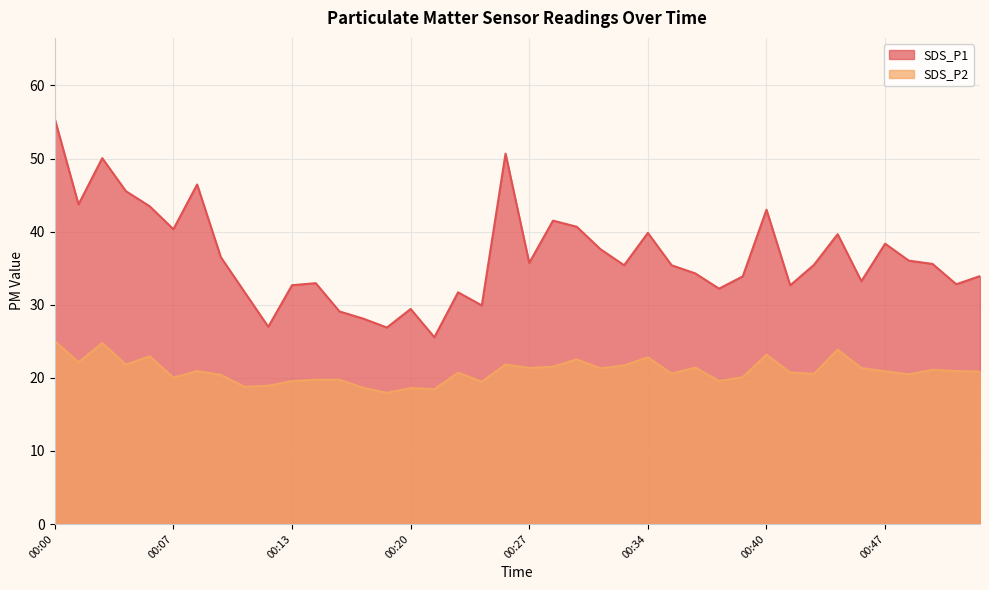

Reading left to right, list all the values displayed in this chart.

SDS_P1: 55.4	43.7	50.0	45.5	43.5	40.3	46.5	36.5	31.7	27.0	32.7	33.0	29.1	28.1	26.9	29.4	25.6	31.7	29.9	50.7	35.7	41.5	40.7	37.6	35.4	39.8	35.4	34.3	32.2	33.9	43.0	32.6	35.5	39.6	33.2	38.4	36.0	35.6	32.8	33.9
SDS_P2: 25.0	22.1	24.8	21.8	22.9	20.0	20.9	20.4	18.8	18.9	19.6	19.8	19.8	18.6	17.9	18.6	18.4	20.7	19.5	21.8	21.4	21.5	22.5	21.3	21.7	22.8	20.6	21.4	19.6	20.1	23.2	20.7	20.6	23.9	21.3	20.9	20.5	21.1	20.9	20.9